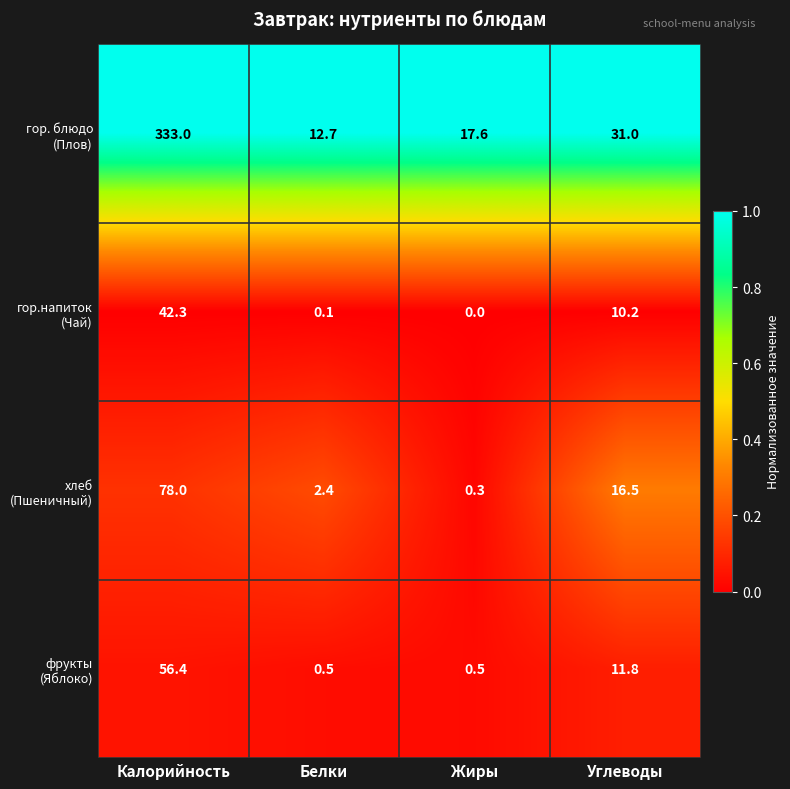

What is the spread (max minus min) of values at Белки?

12.6